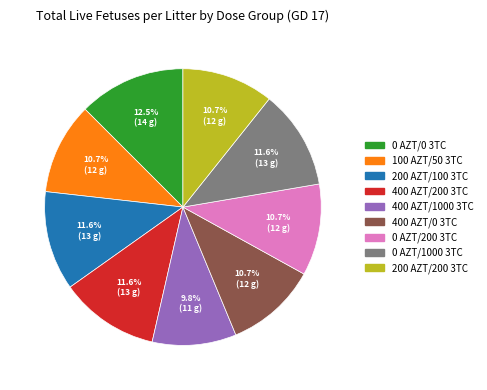

Which has a higher value, 0 AZT/1000 3TC or 400 AZT/1000 3TC?

0 AZT/1000 3TC